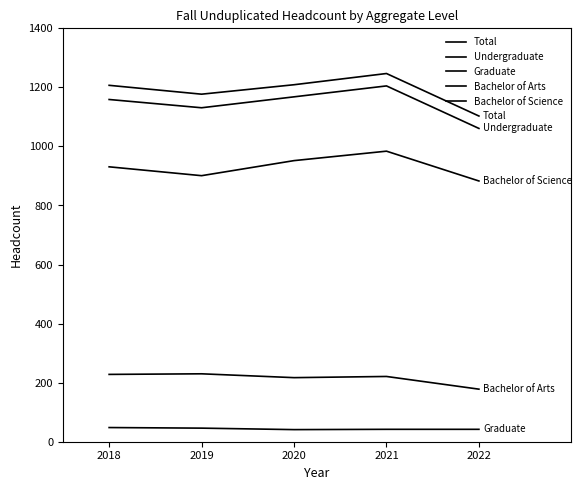

Does the chart display data point markers on the line(s)?

No